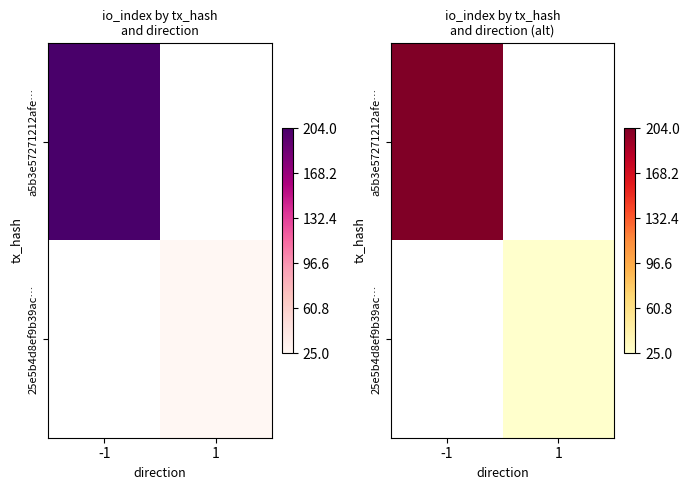

Count the number of data series in this chart.

2